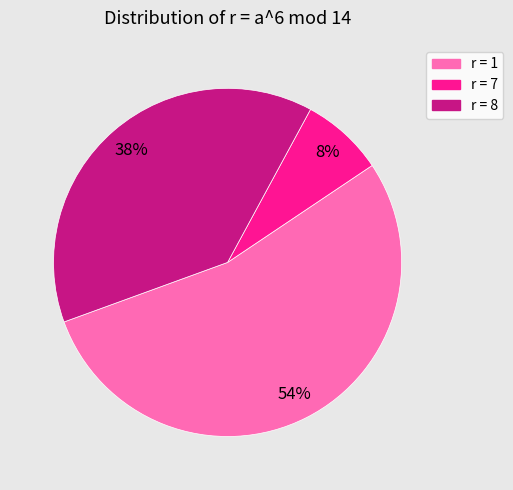

To the nearest percent, what is the average slice percentage?

33%